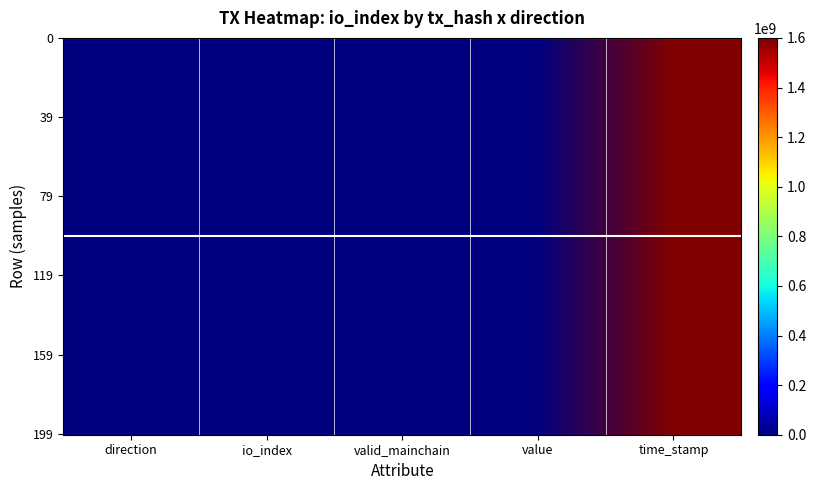

At which category is the sum across all series the highest?

time_stamp